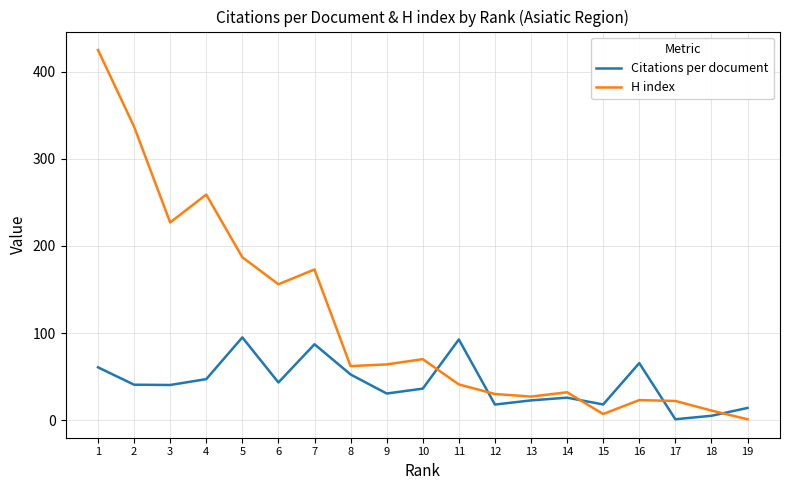

What is the difference between the Citations per document values at 2 and 13?

18.0